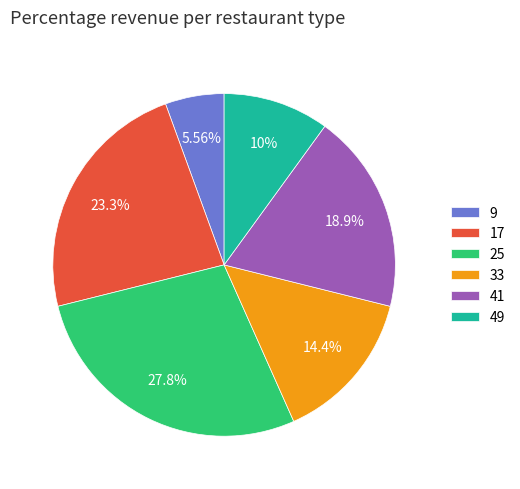

How many slices are in this pie chart?

6